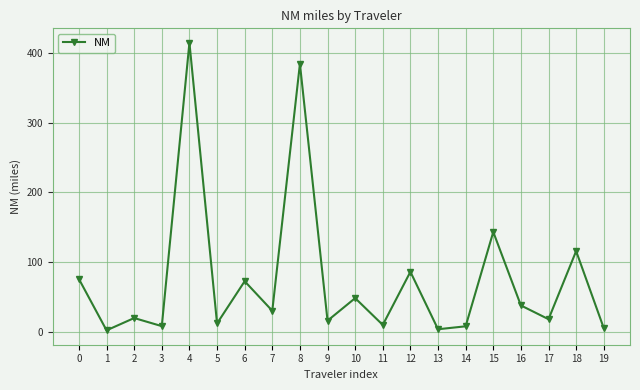

Which has a higher value, 11 or 15?

15